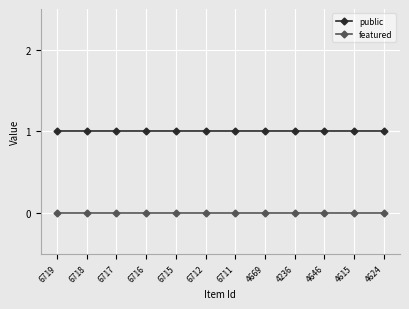

What position from the right is 6712?

7